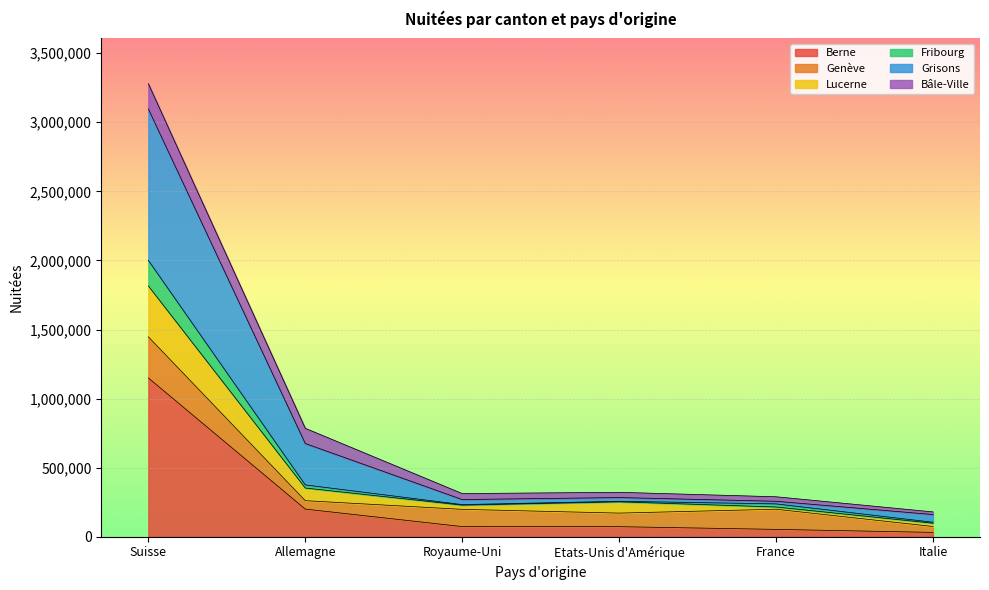

At which category is the sum across all series the highest?

Suisse